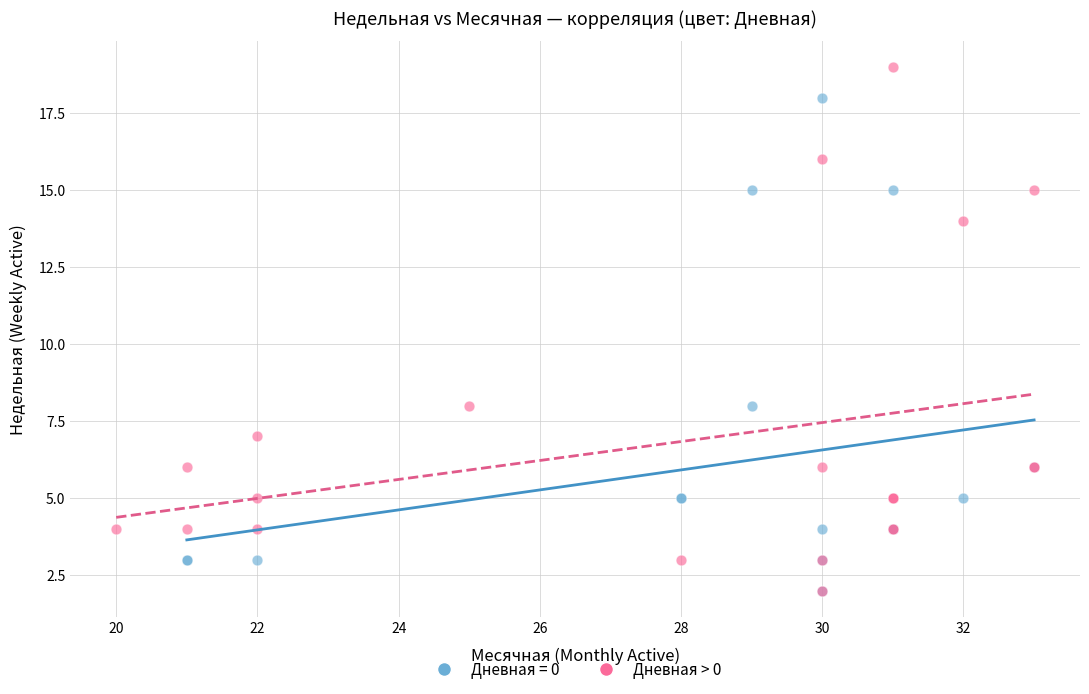

What are all the series names shown in the legend?

Дневная = 0, Дневная > 0